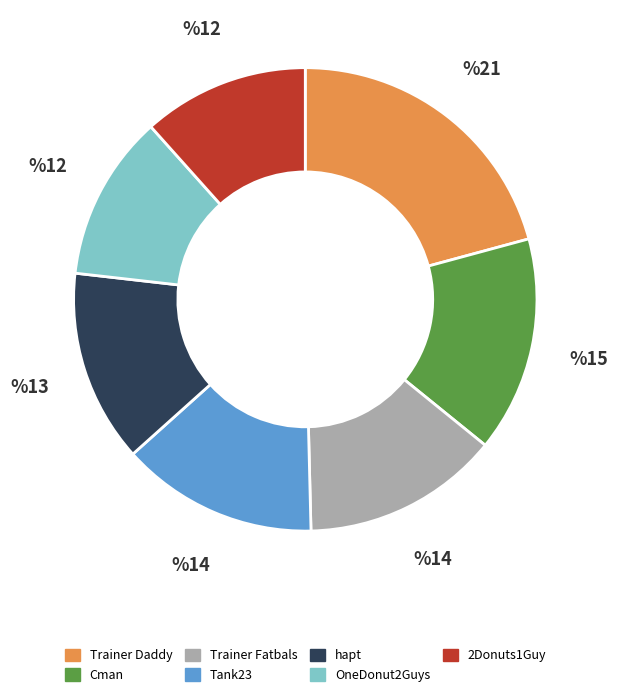

True or false: 2Donuts1Guy accounts for 1% of the total.

False